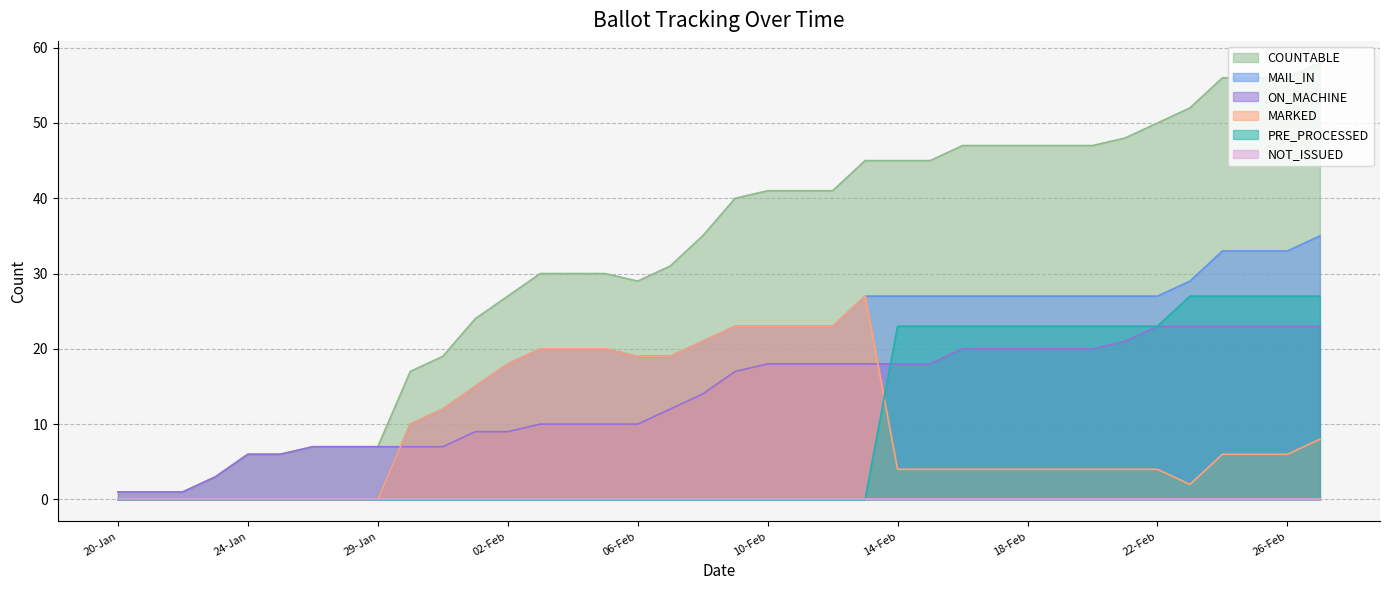

The MARKED series shows 8 at 12-Feb. True or false?

False